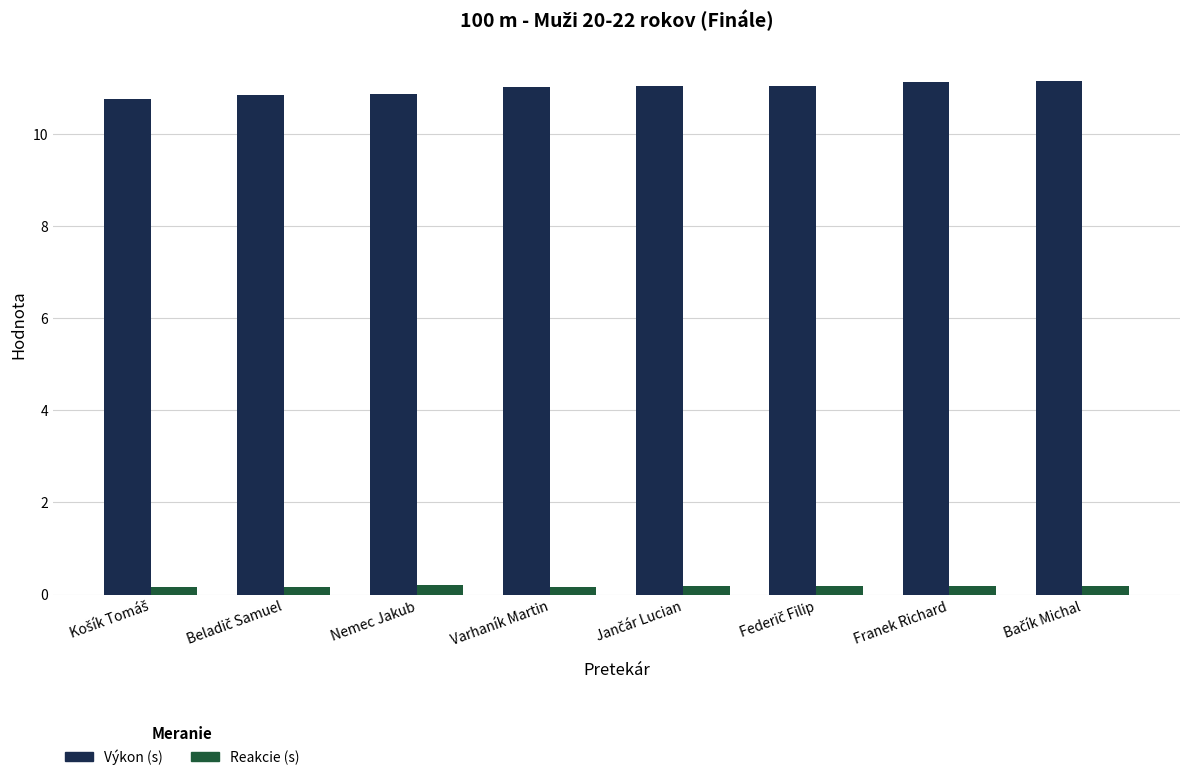

What is the greatest value displayed?

11.2